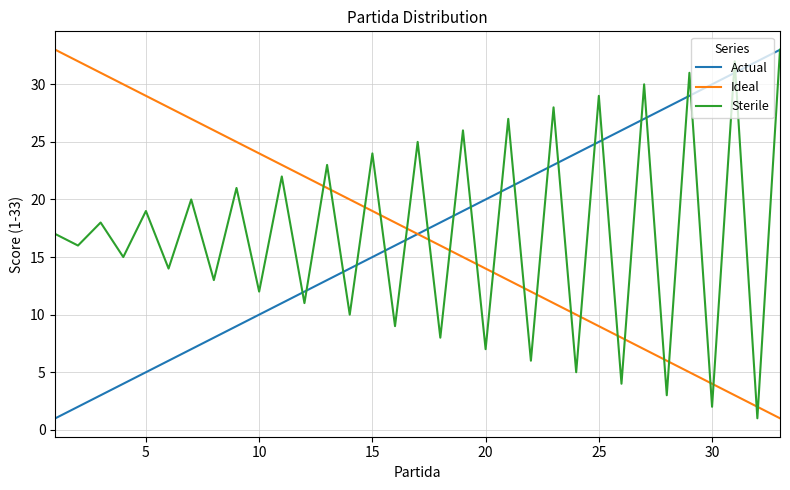

True or false: Ideal and Sterile cross at least once.

True